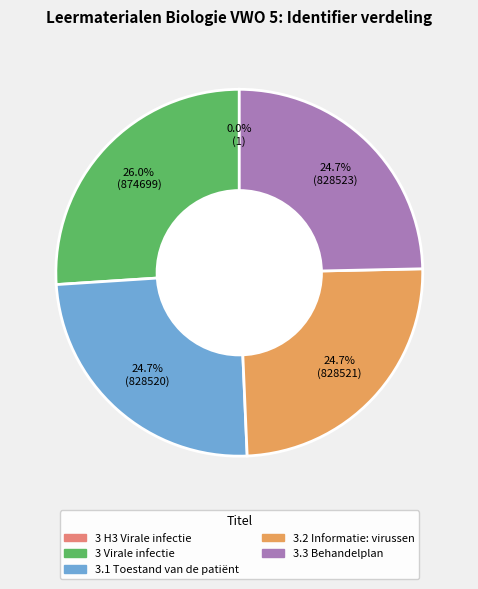

What is the ratio of the value at 3 Virale infectie to the value at 3.1 Toestand van de patiënt?

1.1